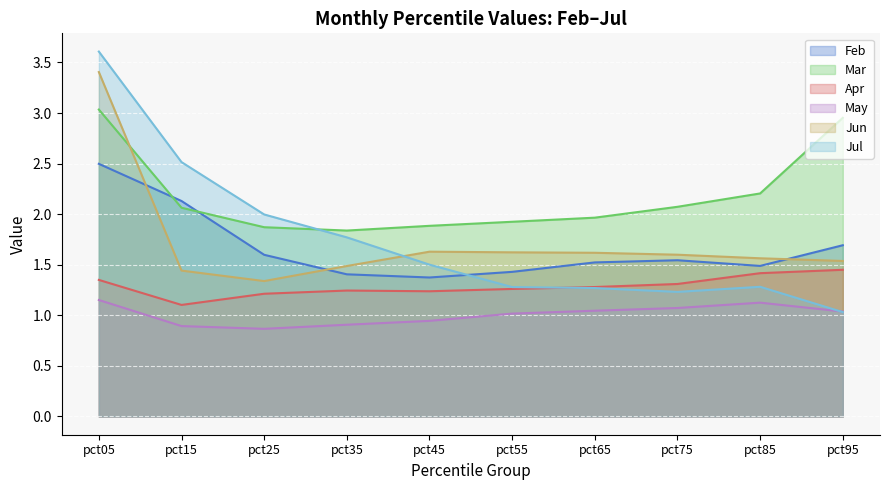

What is the sum of all Jul values?

17.5